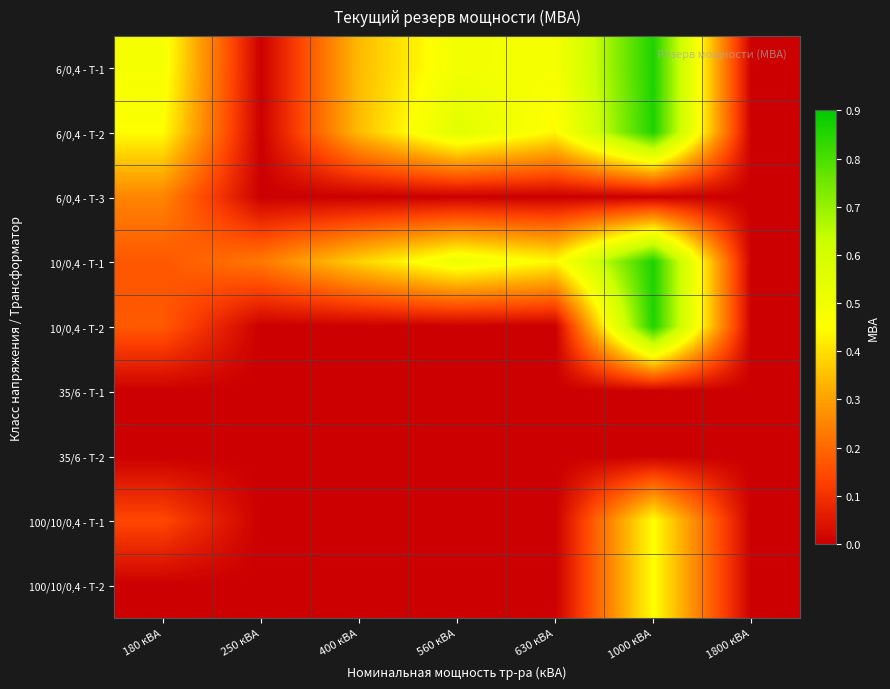

At which category is the sum across all series the highest?

1000 кВА